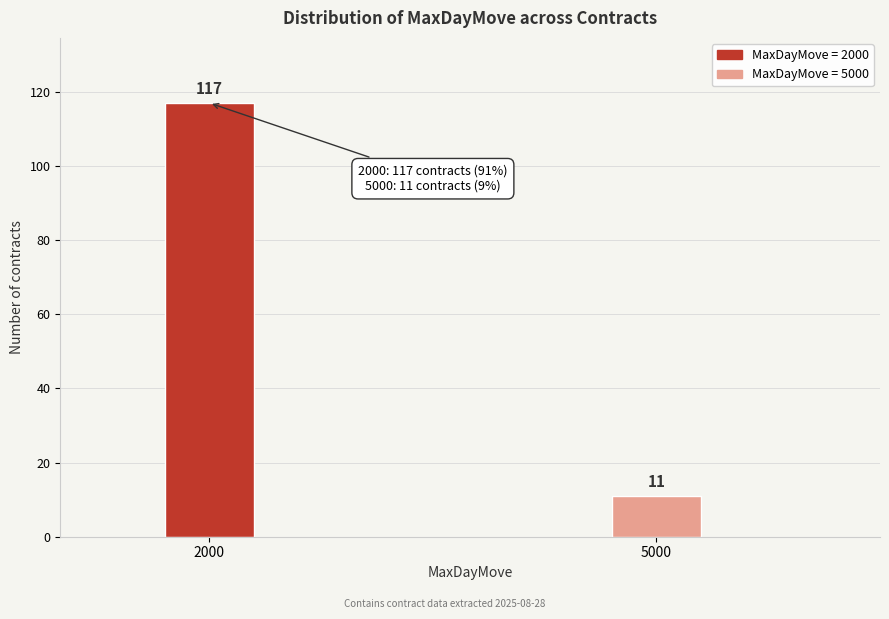

Reading left to right, transcribe all the data shown in this chart.

2000=117	5000=11